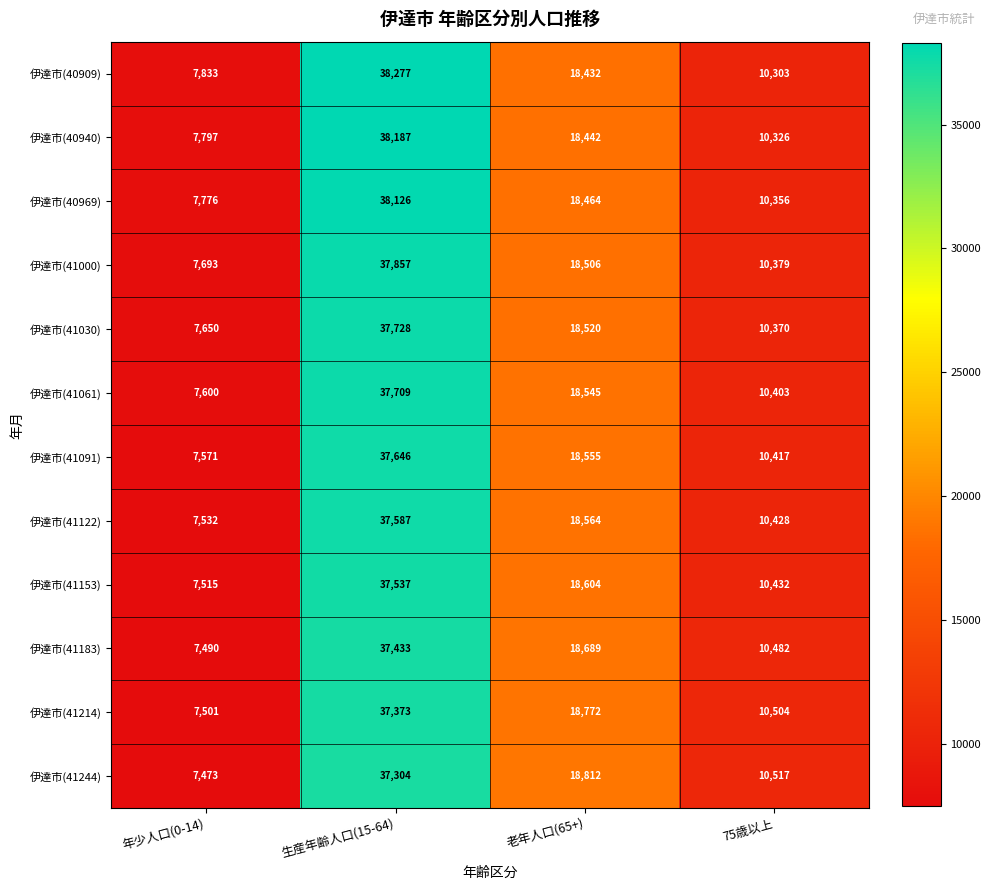

True or false: 伊達市(41030) has a value of 18520 at 老年人口(65+).

True